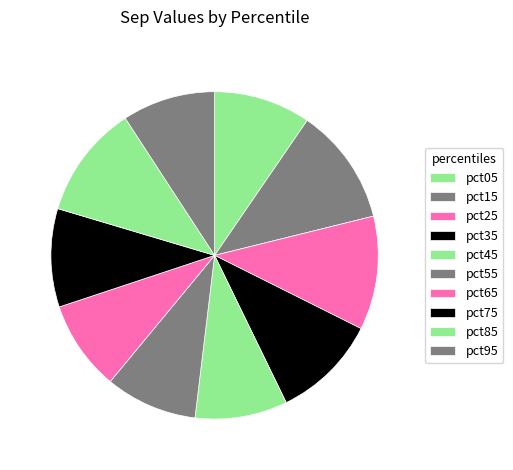

What percentage is the pct25 slice, to the nearest percent?

11%